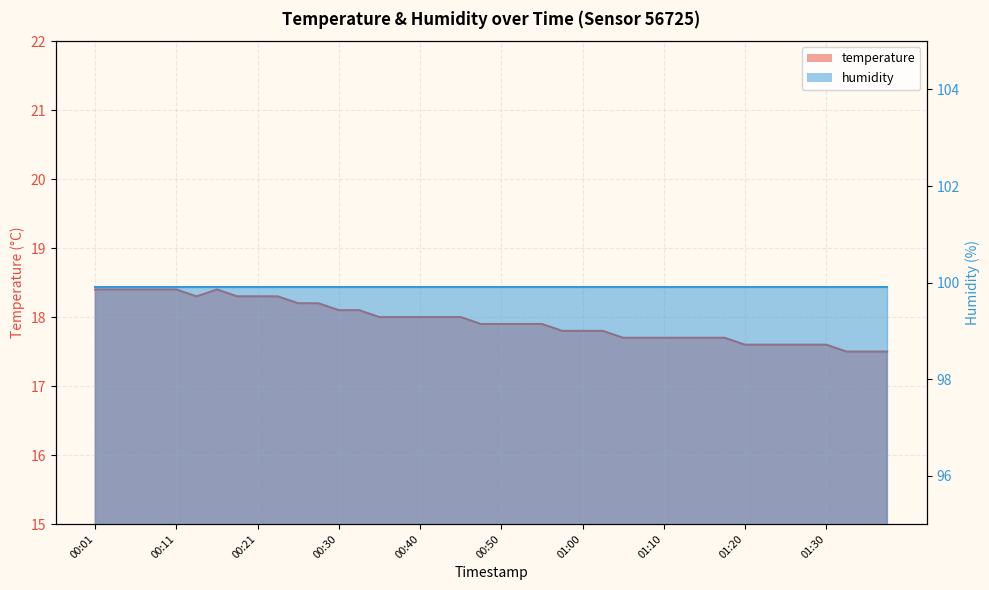

Reading left to right, extract all data points from this chart.

18.4	18.4	18.4	18.4	18.4	18.3	18.4	18.3	18.3	18.3	18.2	18.2	18.1	18.1	18.0	18.0	18.0	18.0	18.0	17.9	17.9	17.9	17.9	17.8	17.8	17.8	17.7	17.7	17.7	17.7	17.7	17.7	17.6	17.6	17.6	17.6	17.6	17.5	17.5	17.5